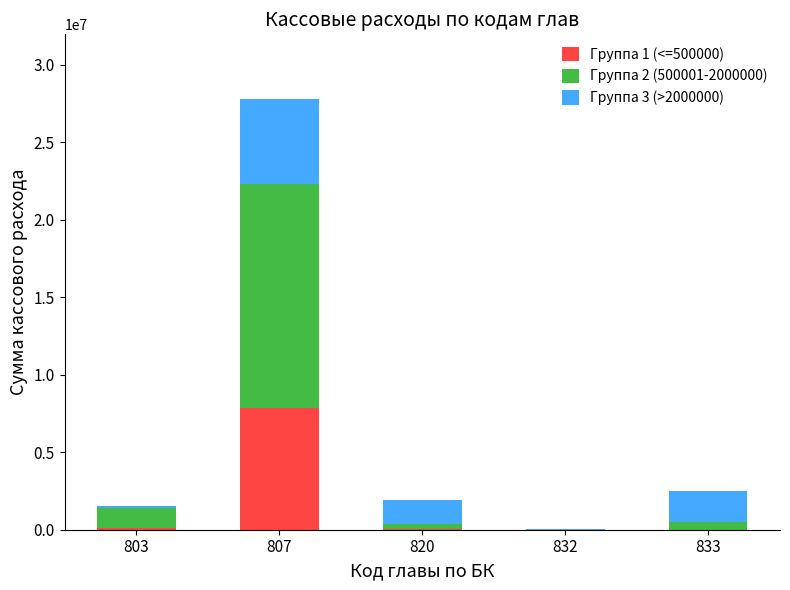

What is the total value across all series at 807?

27781641.0